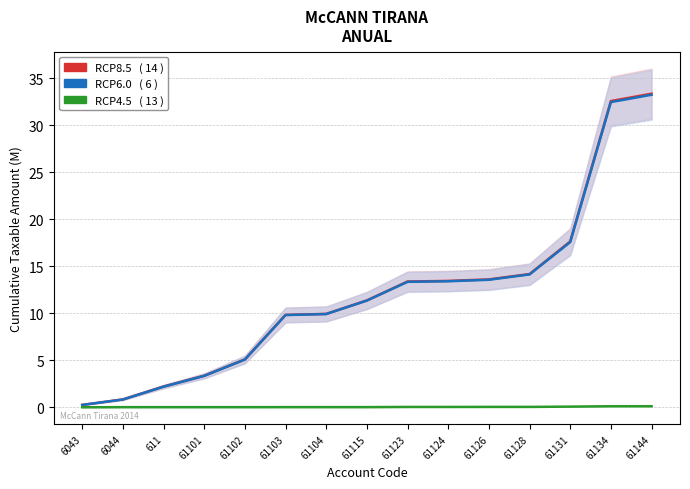

The value of RCP8.5 at 611 is 3.6. True or false?

False